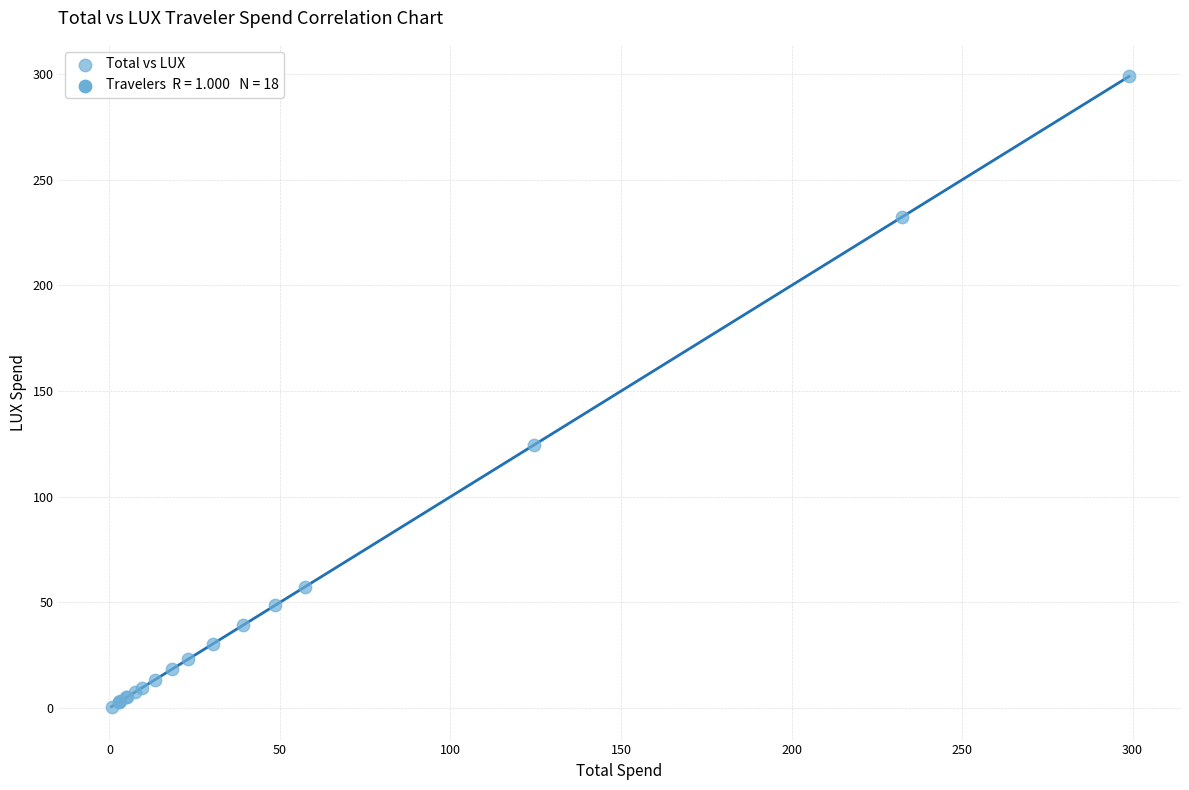

What Y value in the scatter plot is closest to 149?

124.5